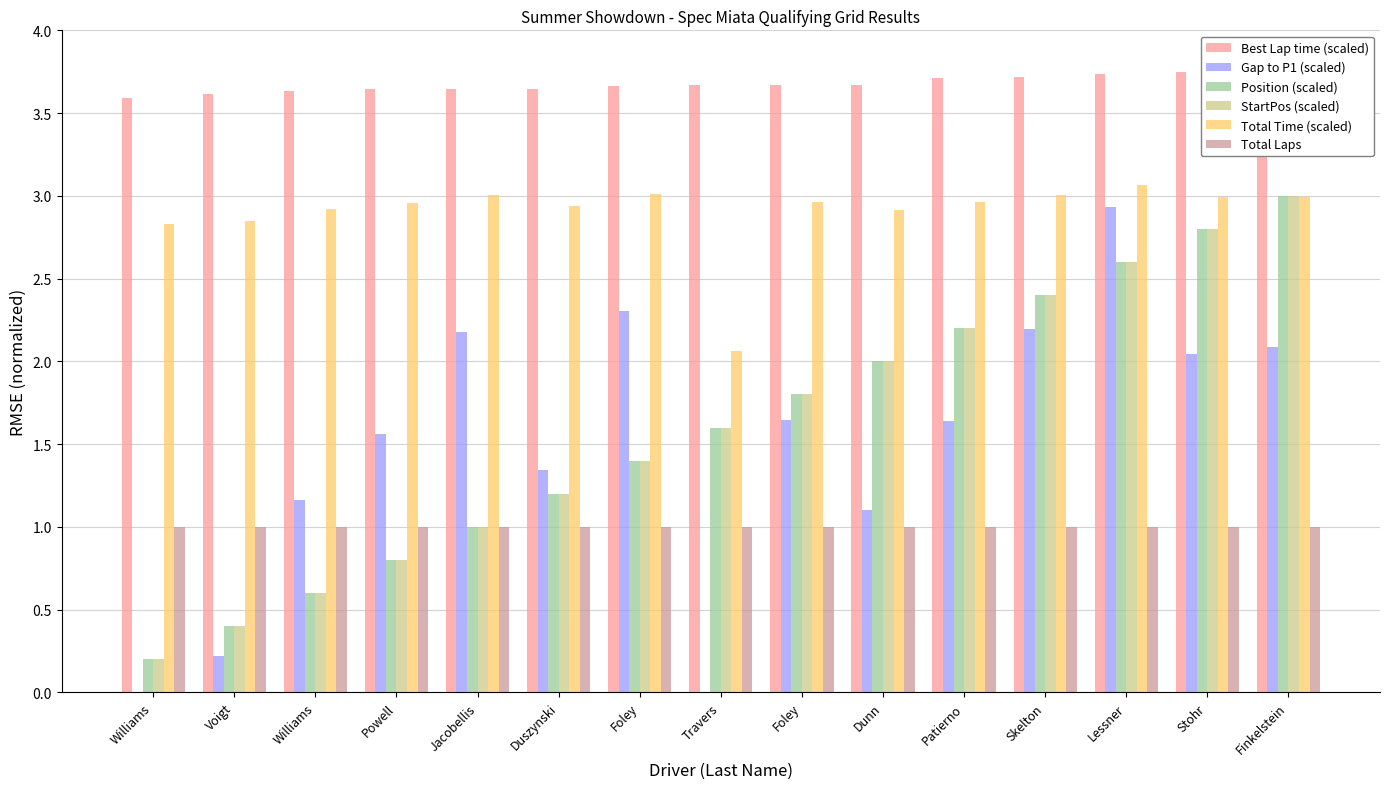

True or false: Gap to P1 (scaled) has a value of 2.9 at Patierno.

False